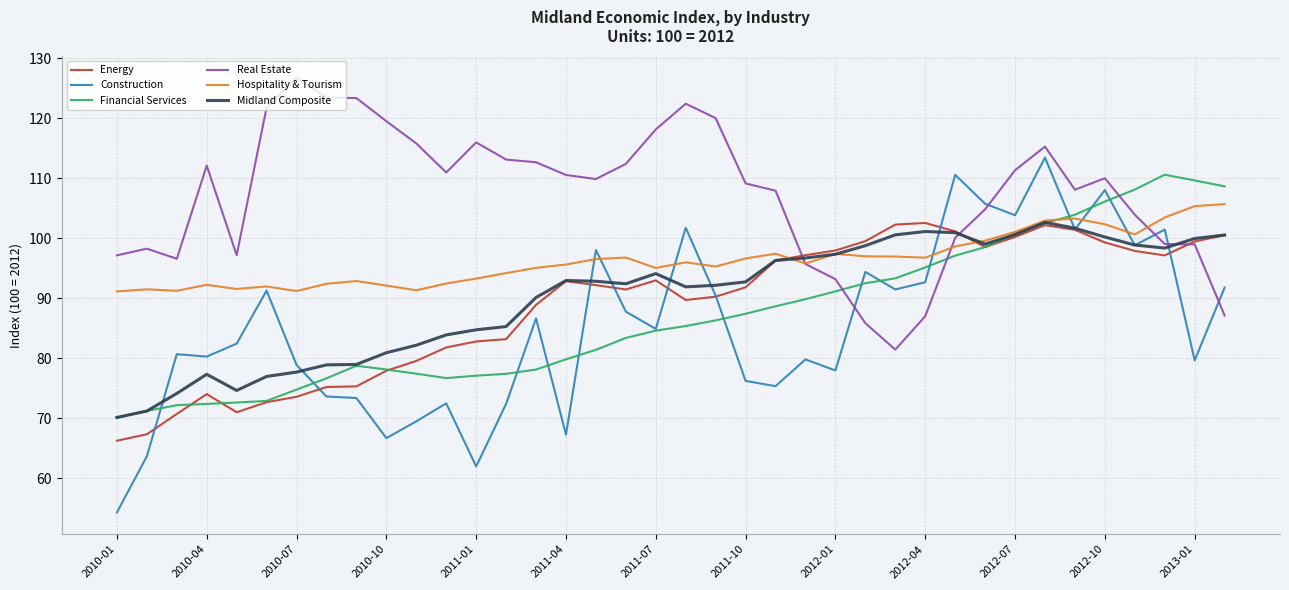

What is the smallest value displayed?

54.3